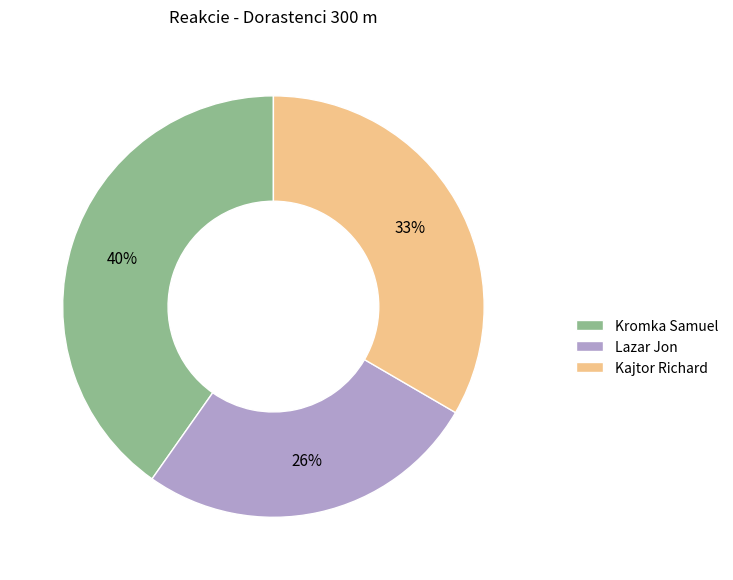

How many segments does this pie chart have?

3